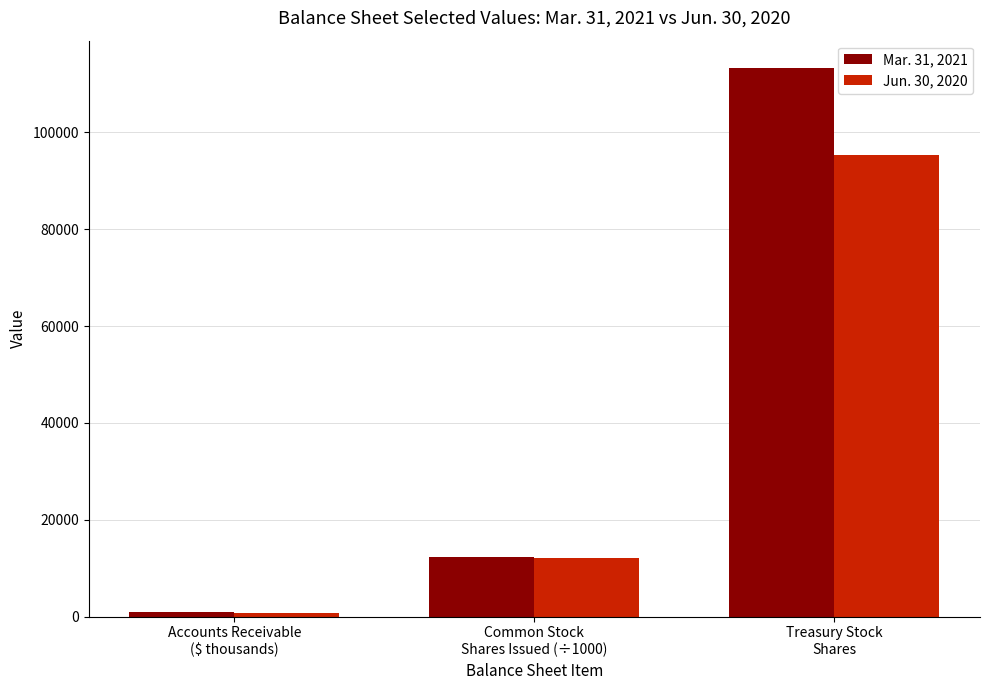

What is the greatest value displayed?

113242.0